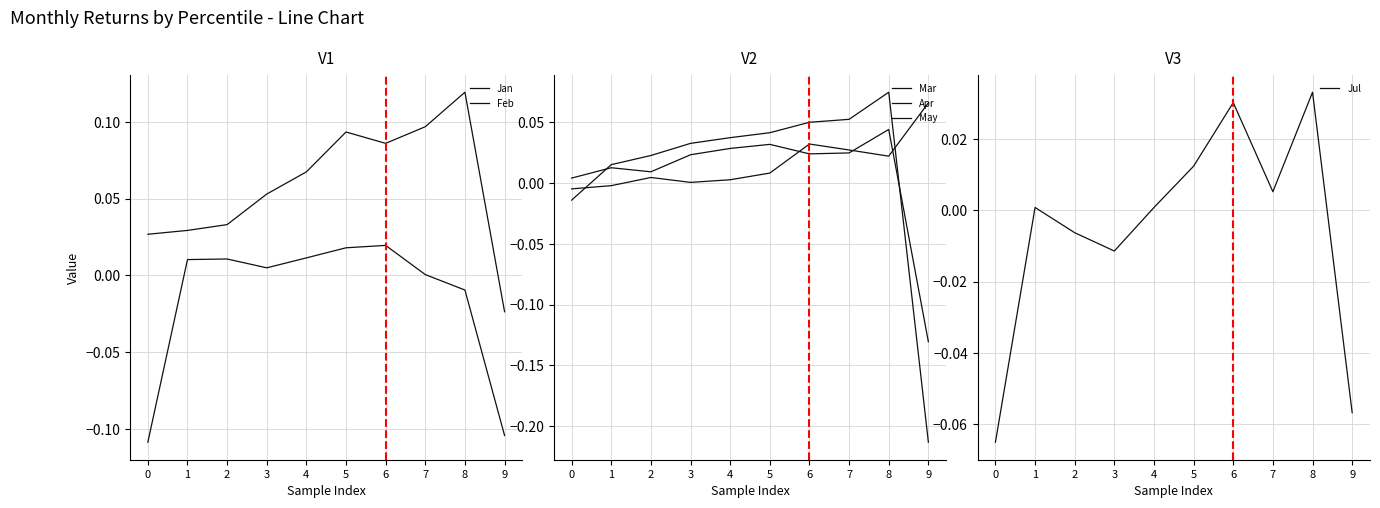

List the labels in order of Feb value, largest first.

8, 7, 5, 6, 4, 3, 2, 1, 0, 9